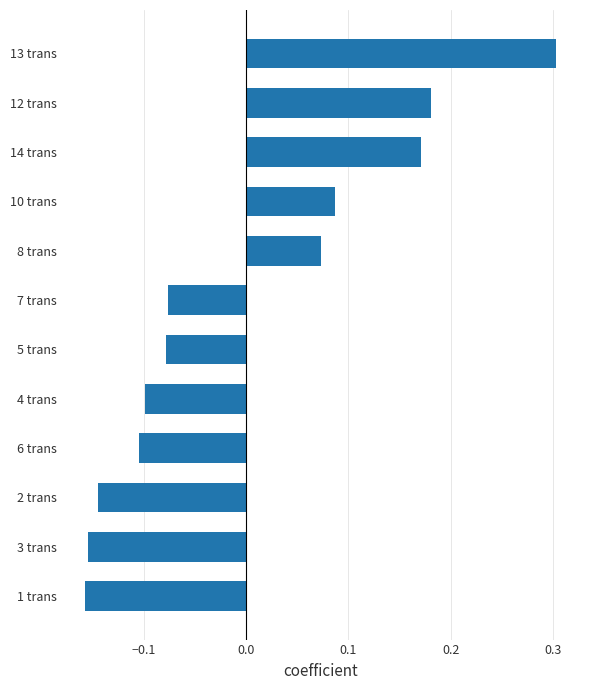

Which label corresponds to the largest value in the chart?

13 trans